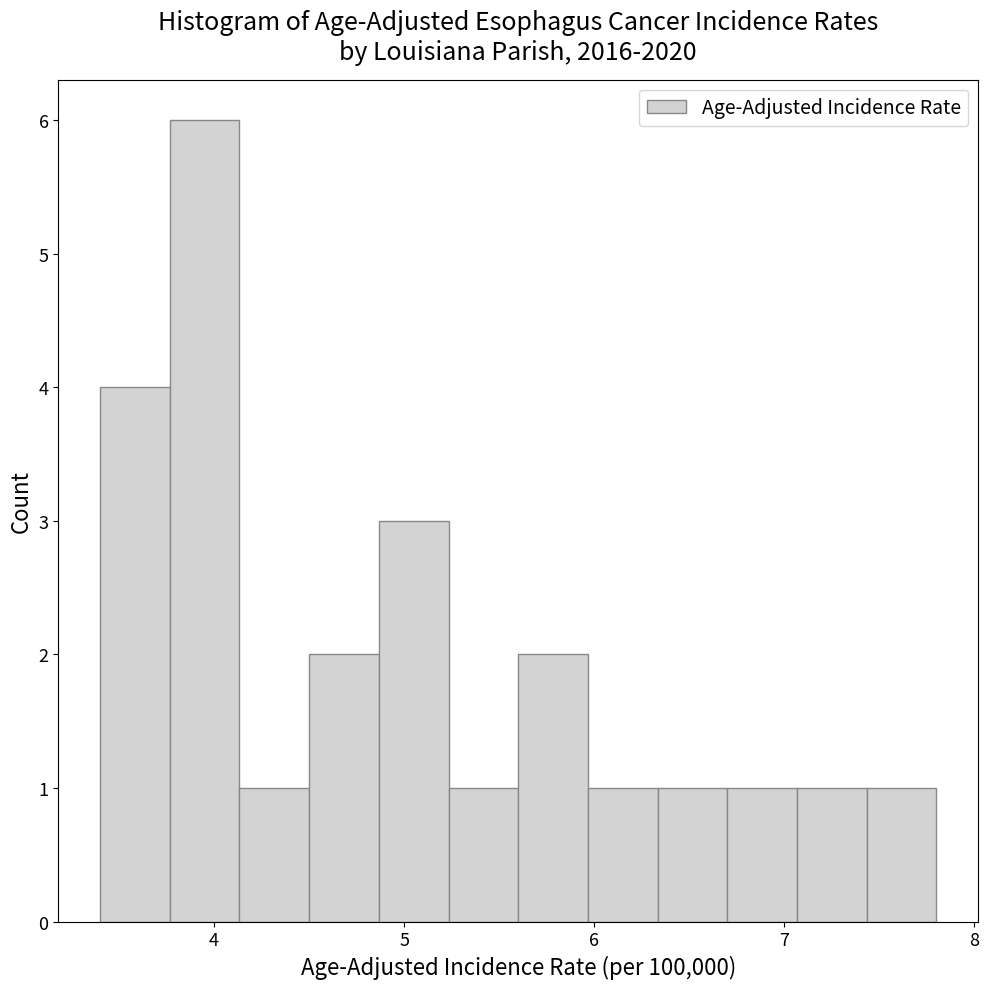

Read against the x-axis, roughly where is the centre of the tallest bar?

4.0